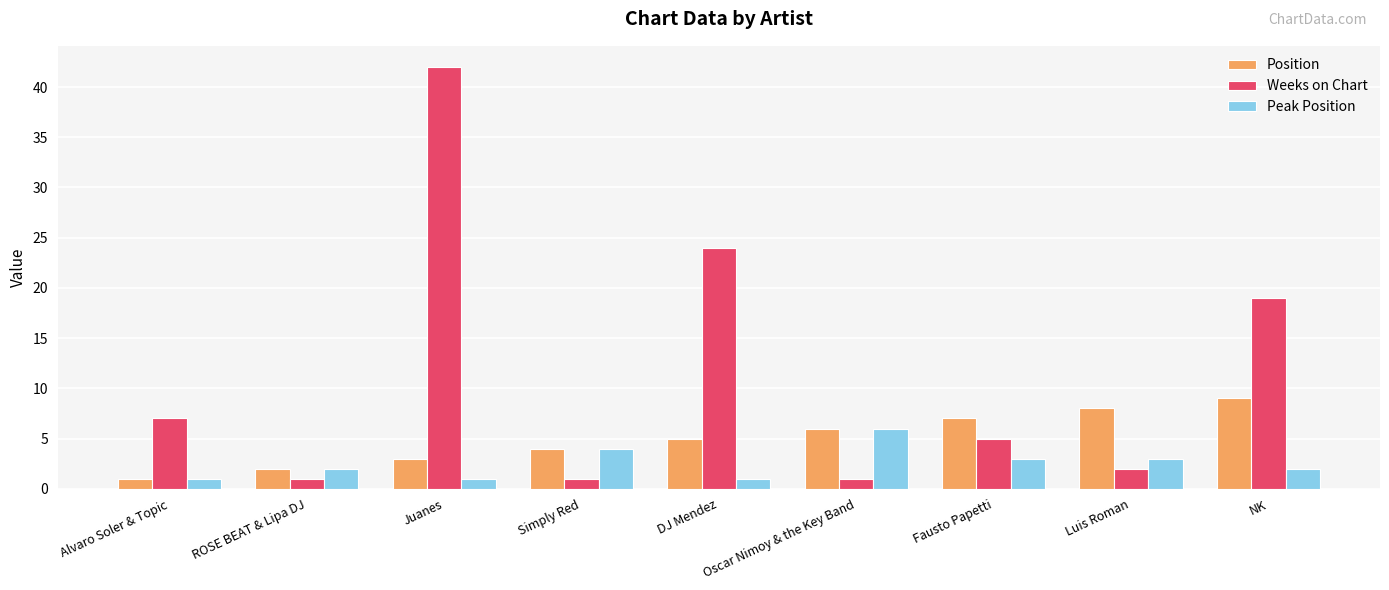

The Peak Position series shows 1 at DJ Mendez. True or false?

True